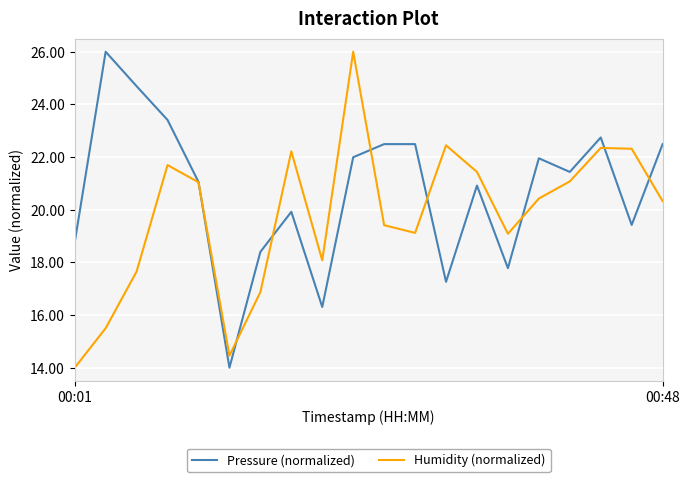

List the series in order of their overall mean, lowest first.

Humidity (normalized), Pressure (normalized)